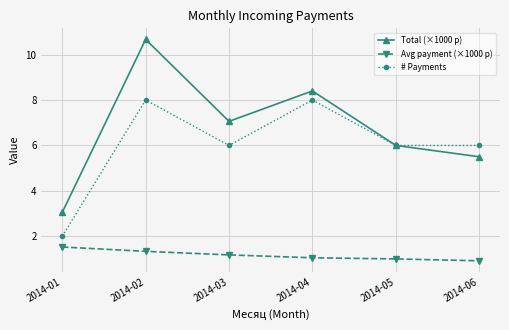

What are all the series names shown in the legend?

Total (×1000 р), Avg payment (×1000 р), # Payments